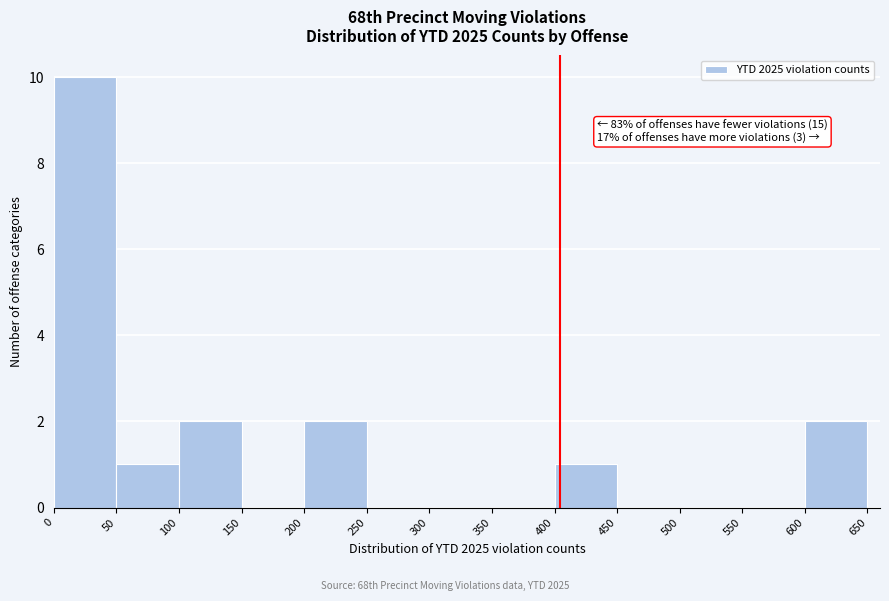

Over which range of the x-axis is the bar tallest?

0 to 50